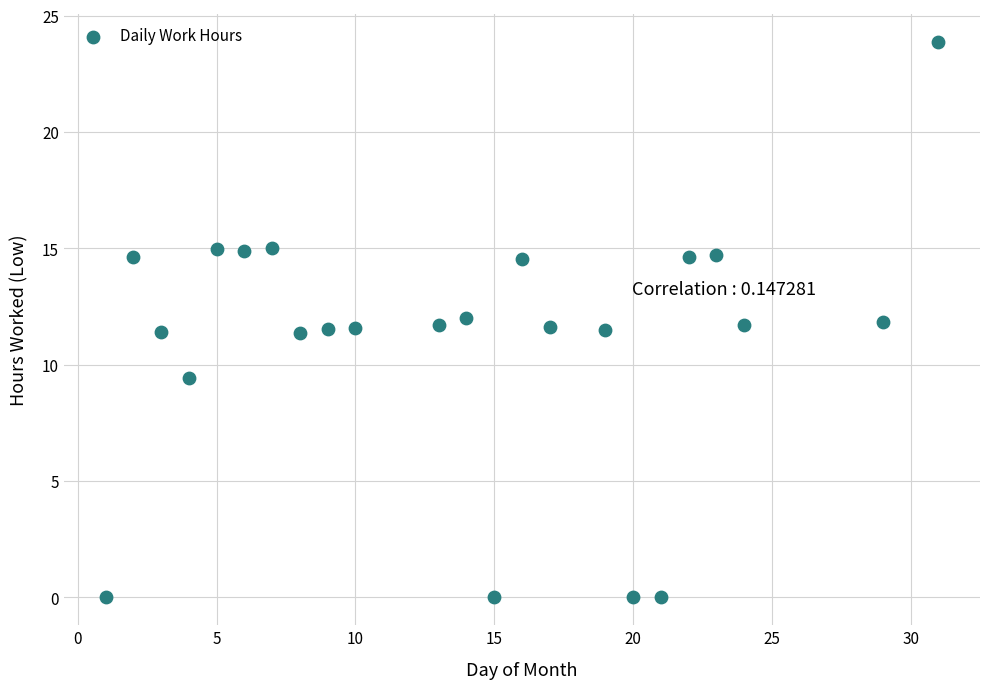

What is the range of Y values (max minus min)?

23.9